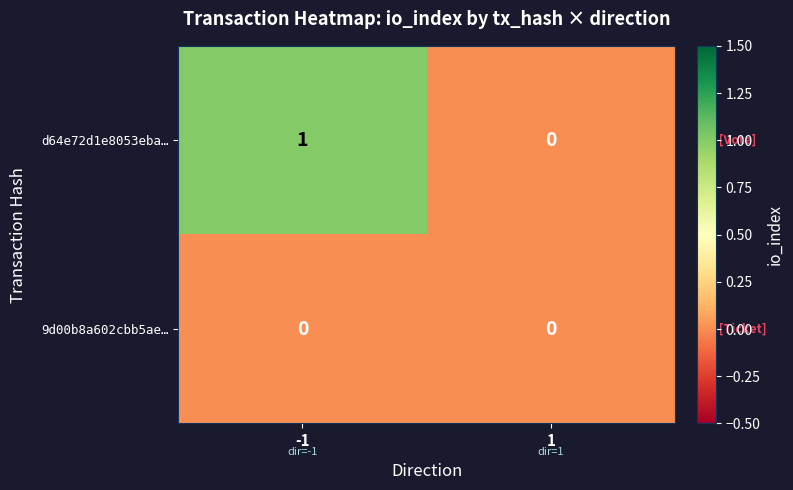

How many categories are shown in the chart?

2